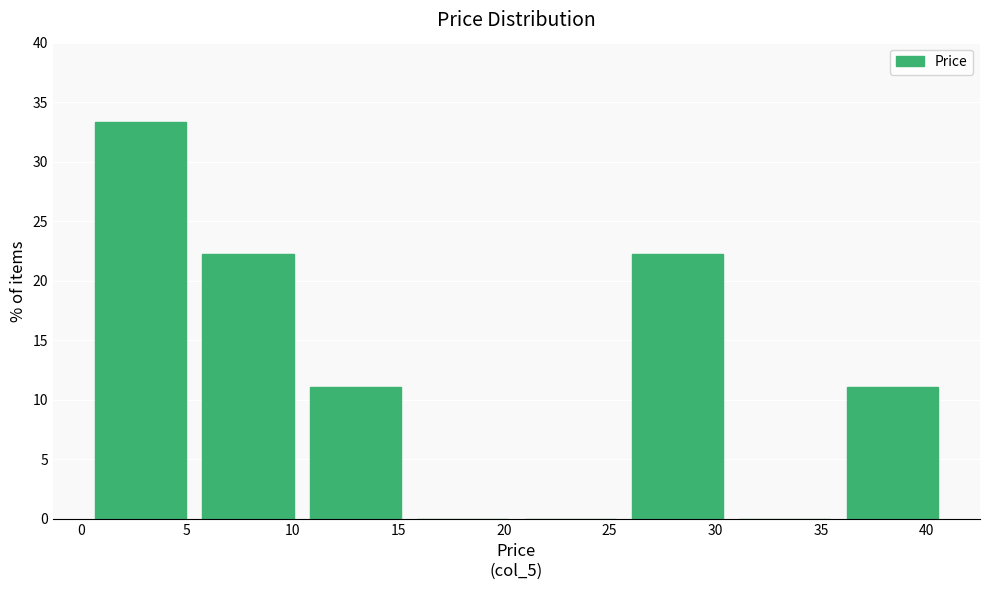

What is the height of the bar covering 10.5 to 15.5 on the x-axis? Neither the bar edges nor the heights are printed on the chart, so give them approximately, as read against the axes.

11.0